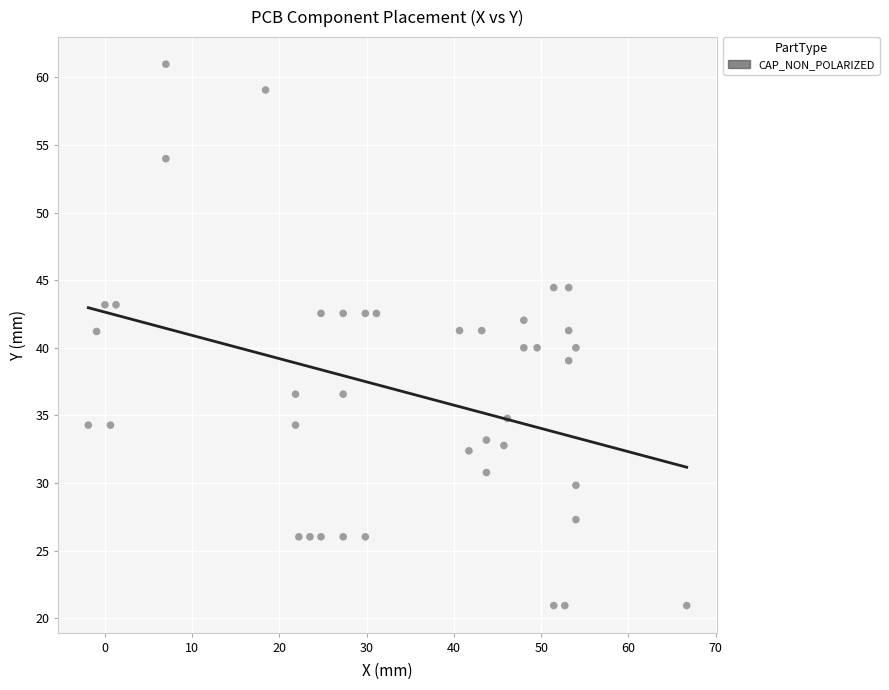

What is the range of X values (max minus min)?

68.6